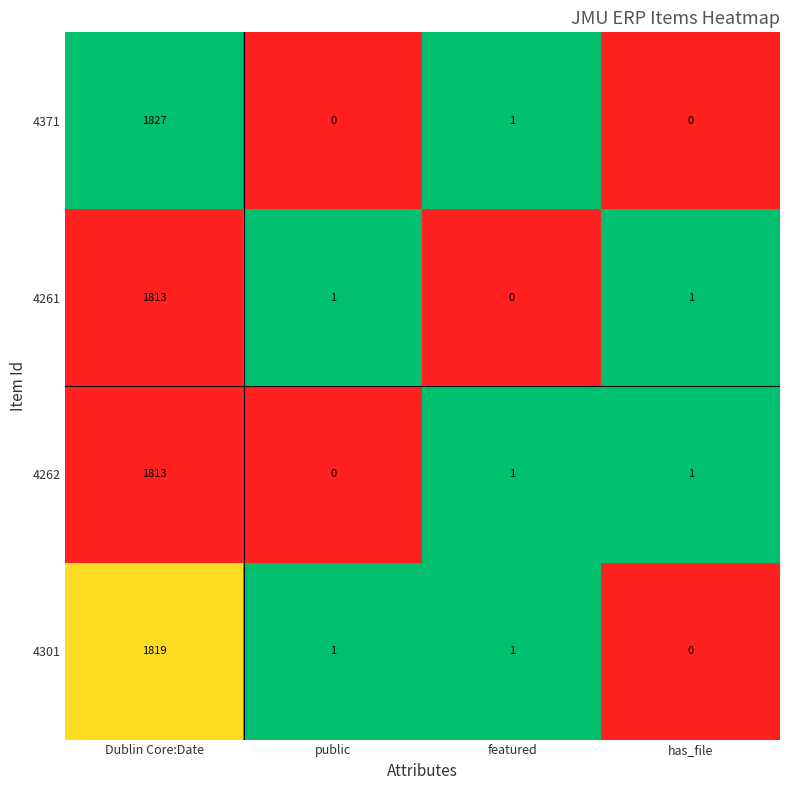

Reading right to left, what are all the values shown in this chart?

4371: has_file=0	featured=1	public=0	Dublin Core:Date=1827
4261: has_file=1	featured=0	public=1	Dublin Core:Date=1813
4262: has_file=1	featured=1	public=0	Dublin Core:Date=1813
4301: has_file=0	featured=1	public=1	Dublin Core:Date=1819